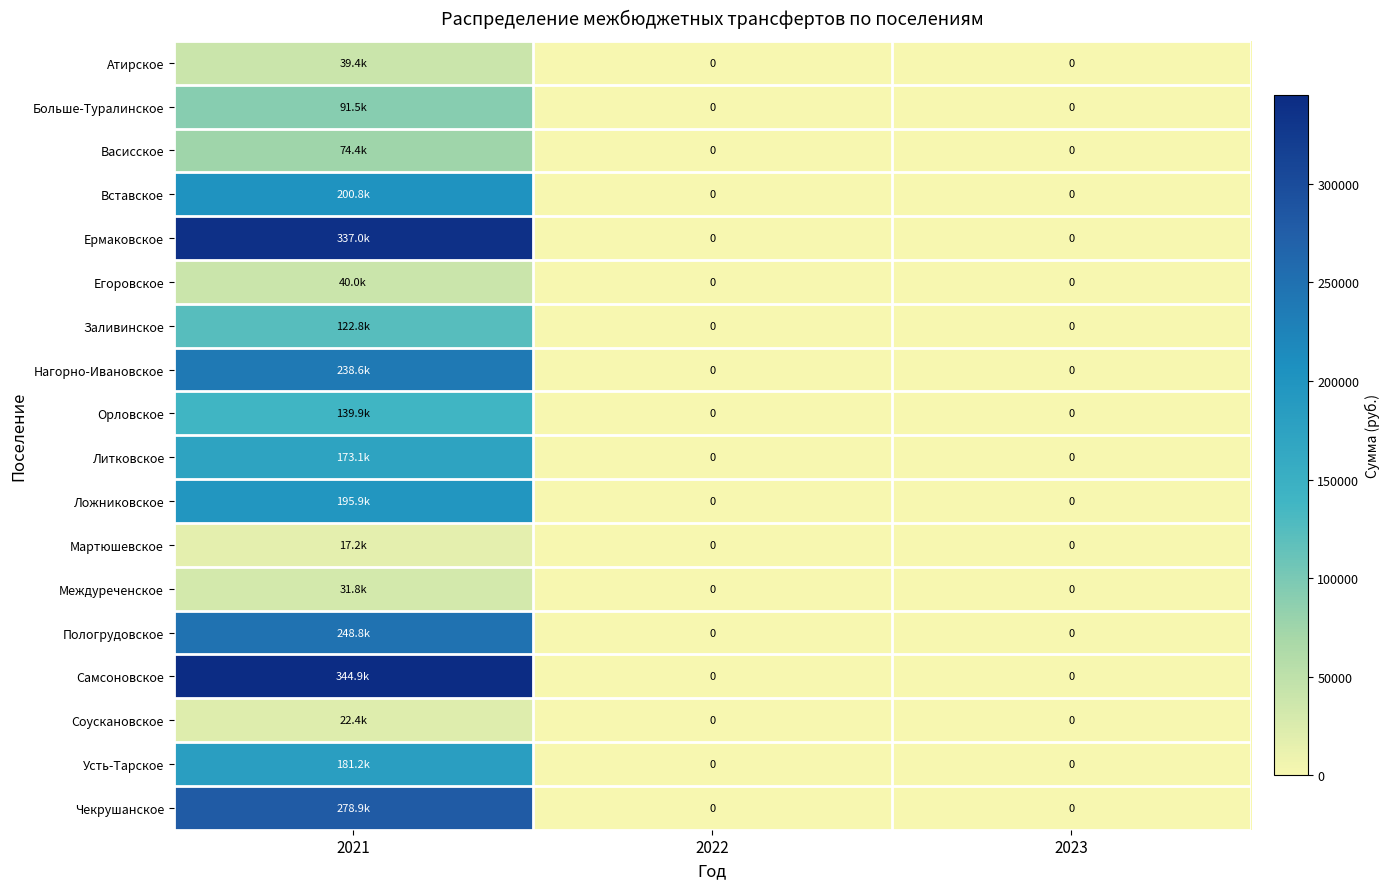

Is it true that Заливинское equals 0.0 at 2023?

True